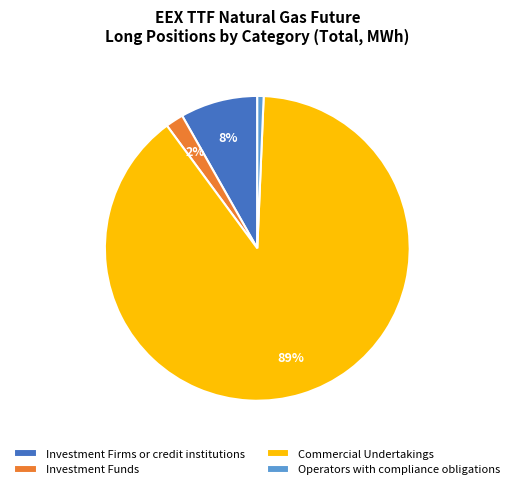

To the nearest percent, what is the difference between the Commercial Undertakings and Investment Funds slice percentages?

87%